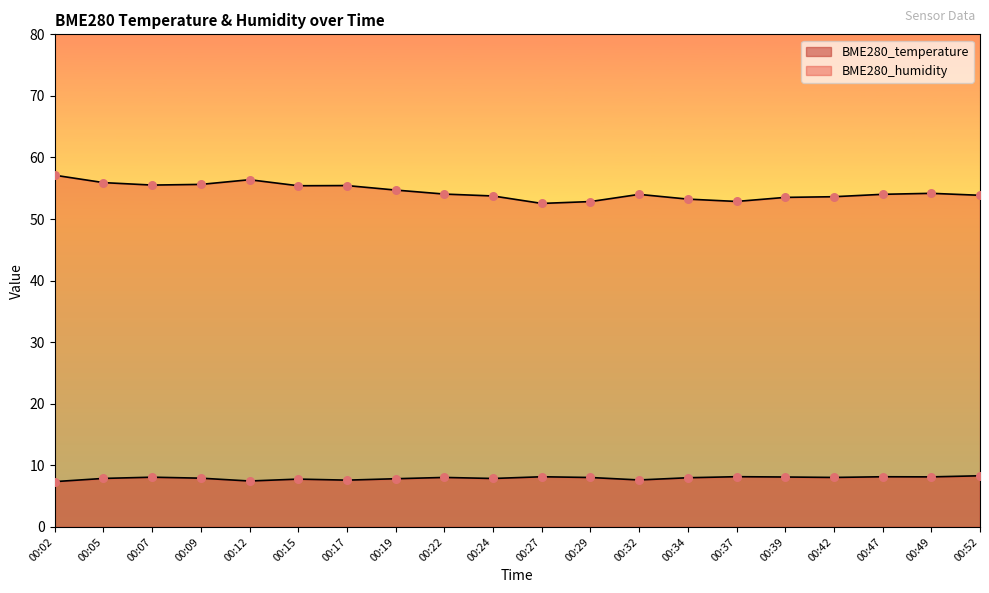

Which series contains the highest Y value?

BME280_humidity